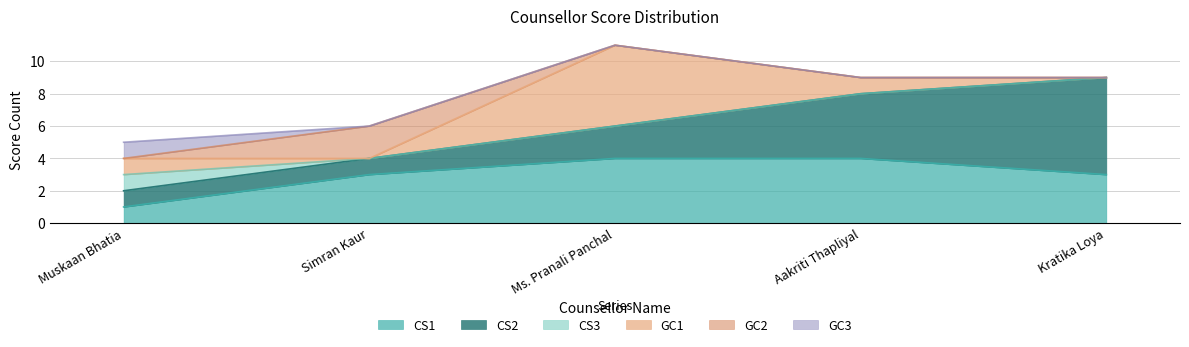

What are all the series names shown in the legend?

CS1, CS2, CS3, GC1, GC2, GC3